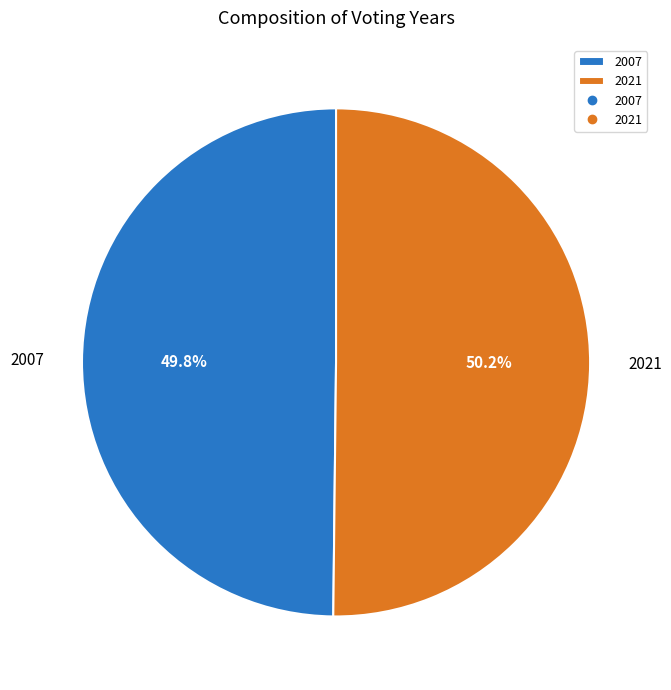

Does any single category account for the majority?

Yes